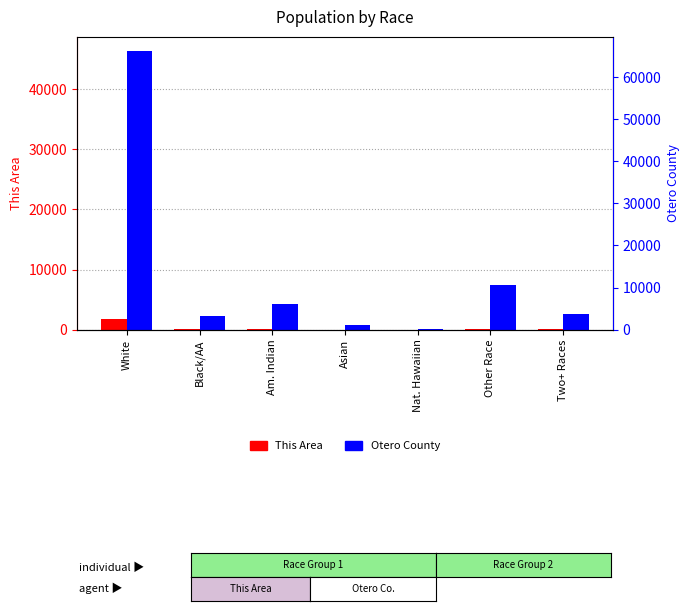

What is the difference between the maximum and second lowest values in the This Area series?

1791